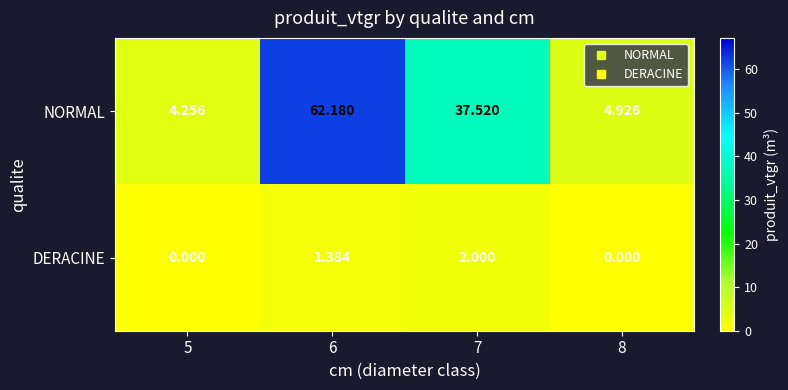

Is the value of NORMAL at 8 greater than the value of DERACINE at 8?

Yes